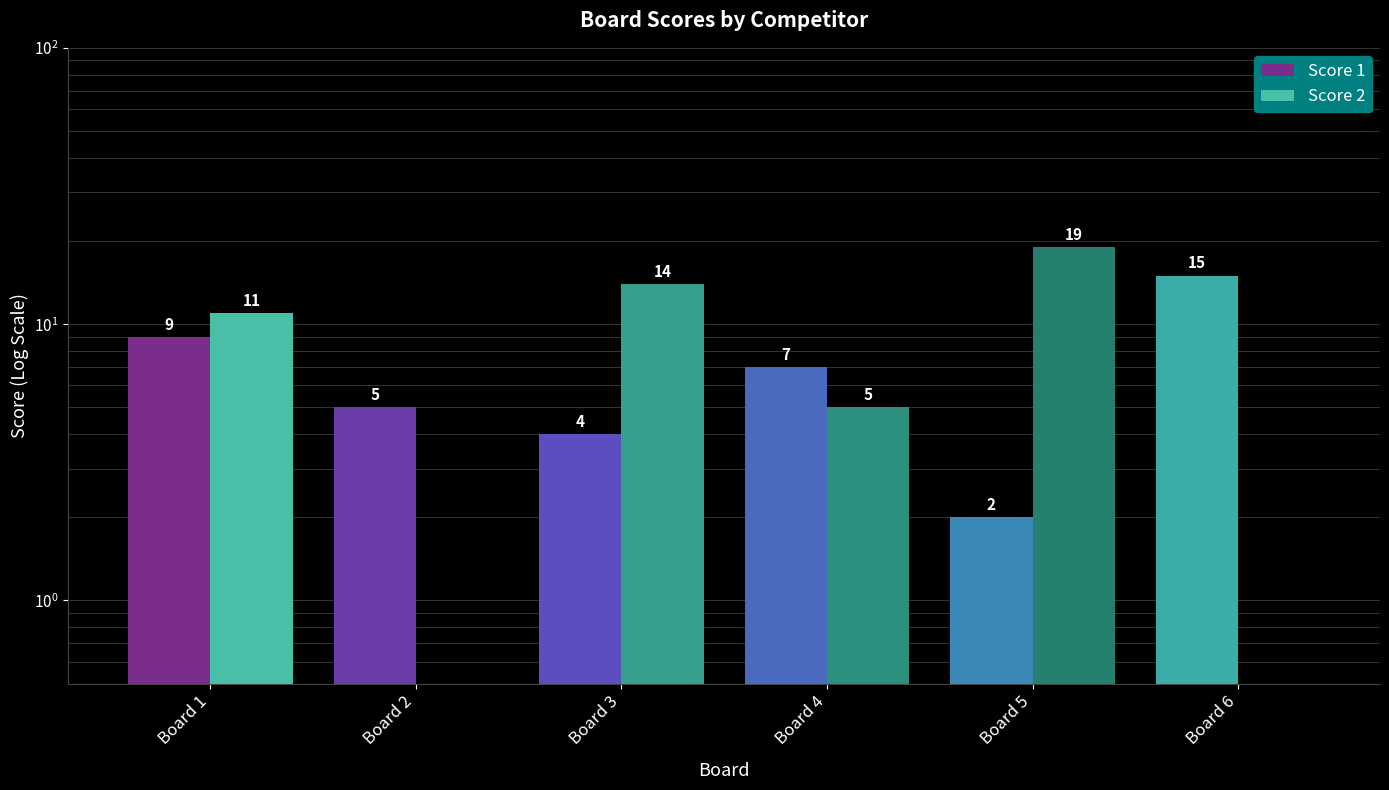

True or false: Score 1 has a value of 1 at Board 3.

False